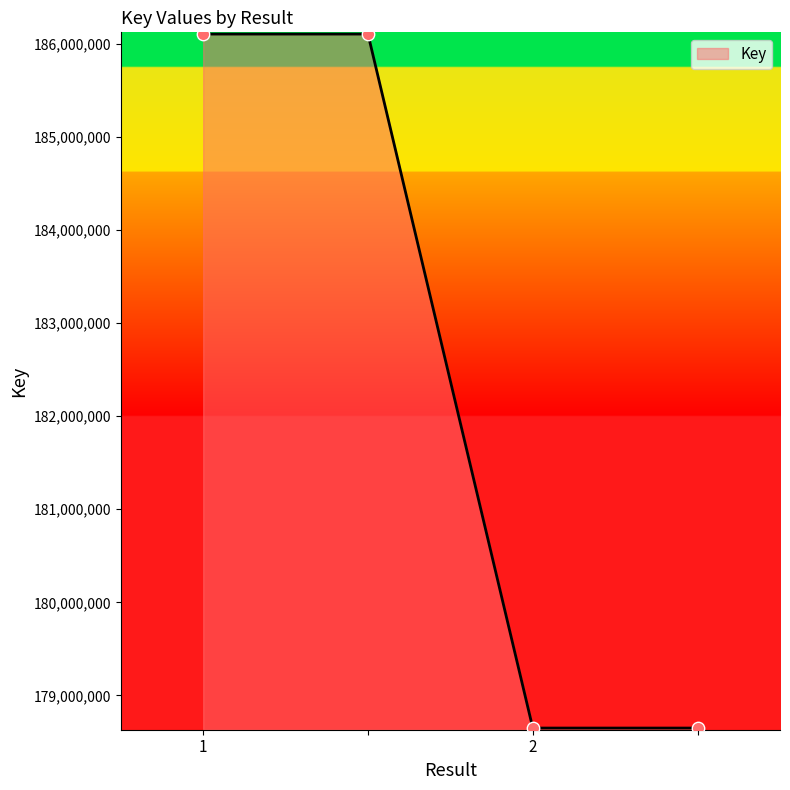

What is the average value?

182377640